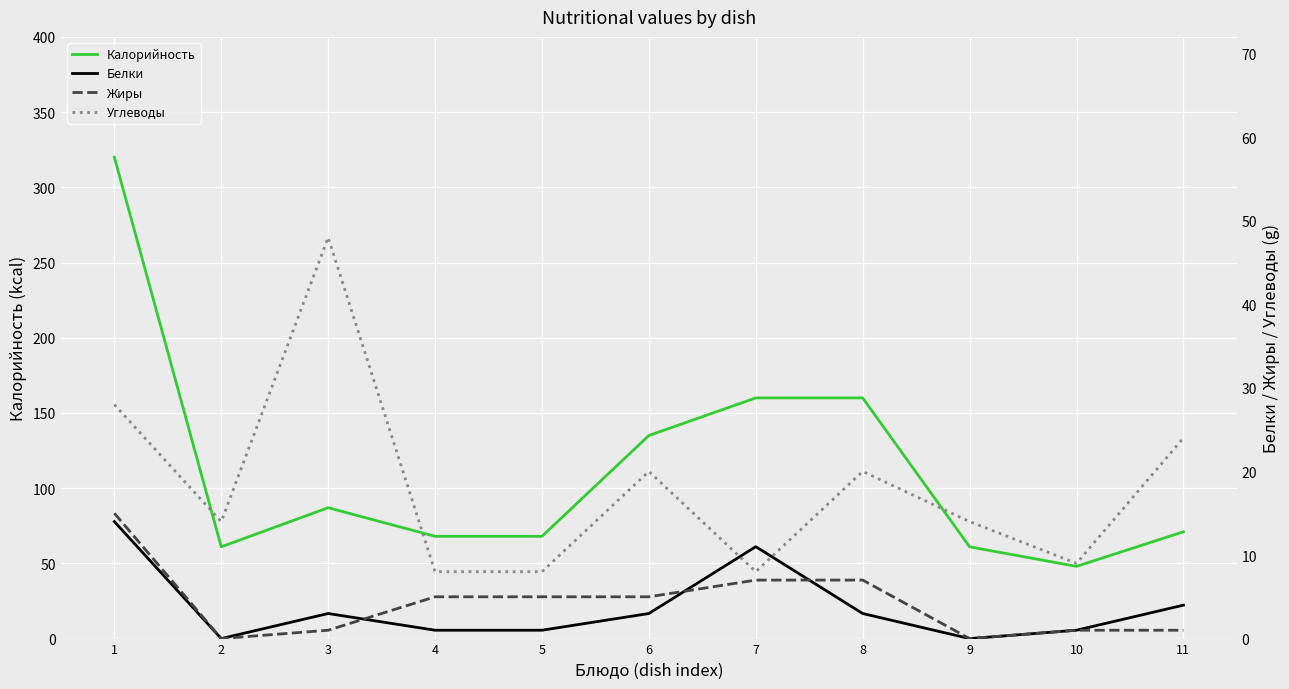

What is the sum of the Жиры values at 4 and 5?

10